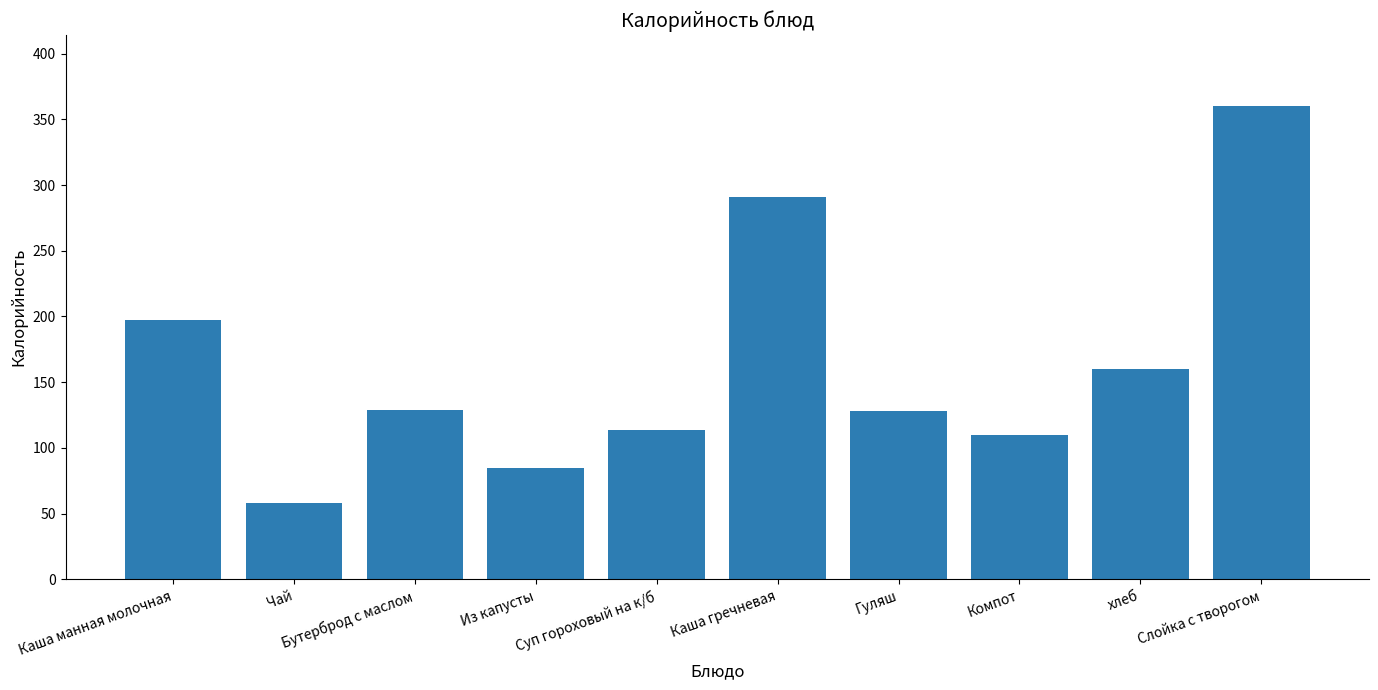

How many bars are there in total?

10